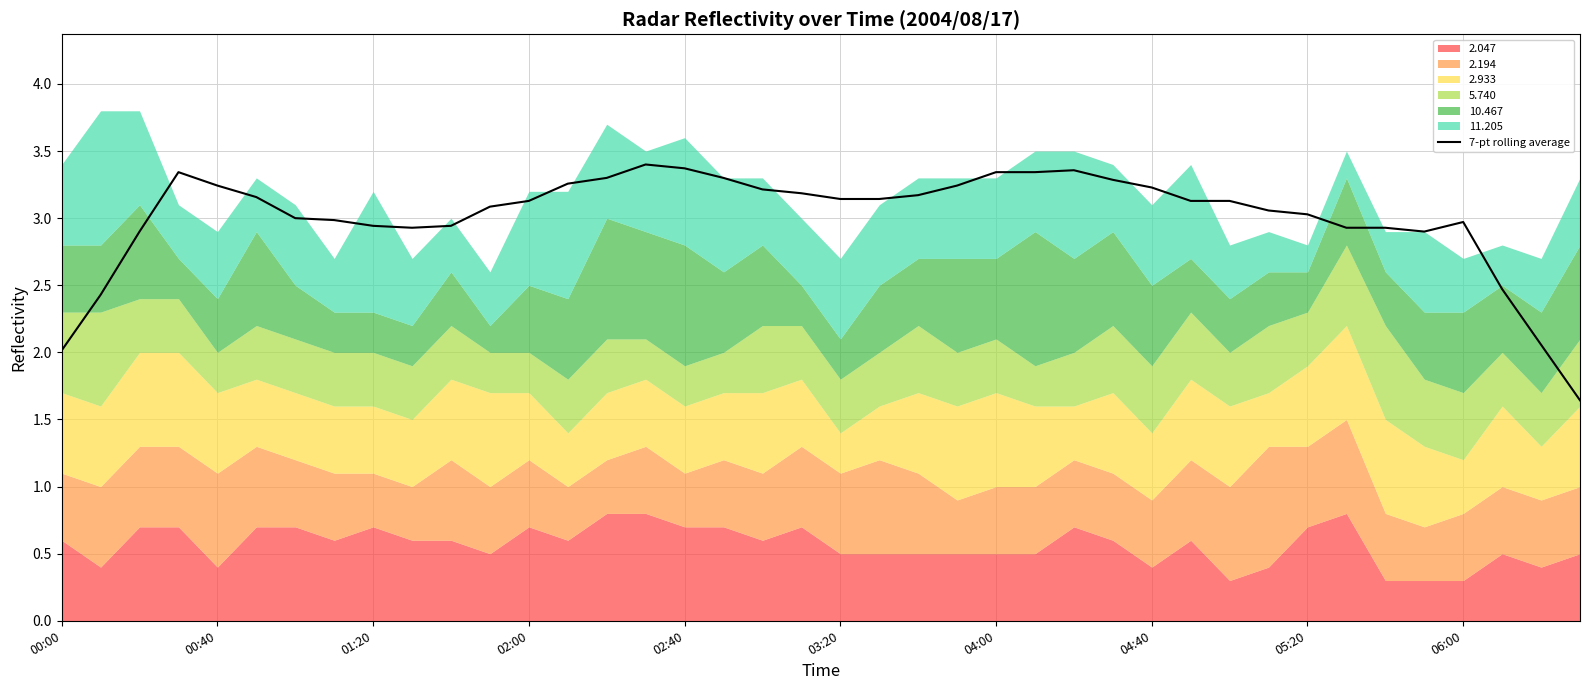

The value of 7-pt rolling average at 04:40 is 3.2. True or false?

True